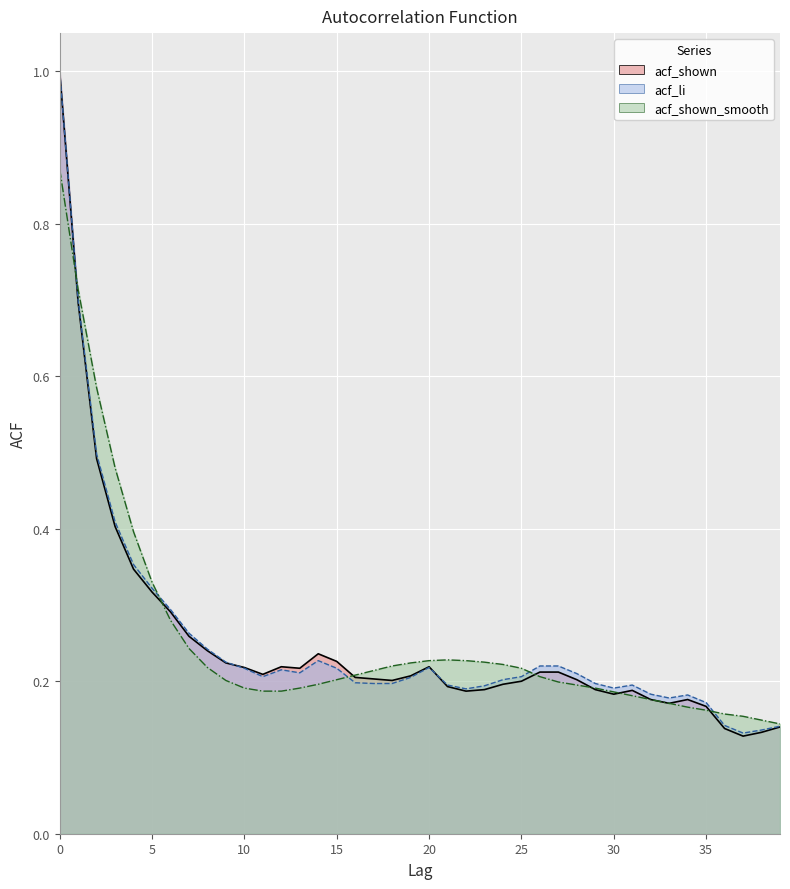

What is the difference between the maximum and minimum values in the acf_shown_smooth series?

0.7